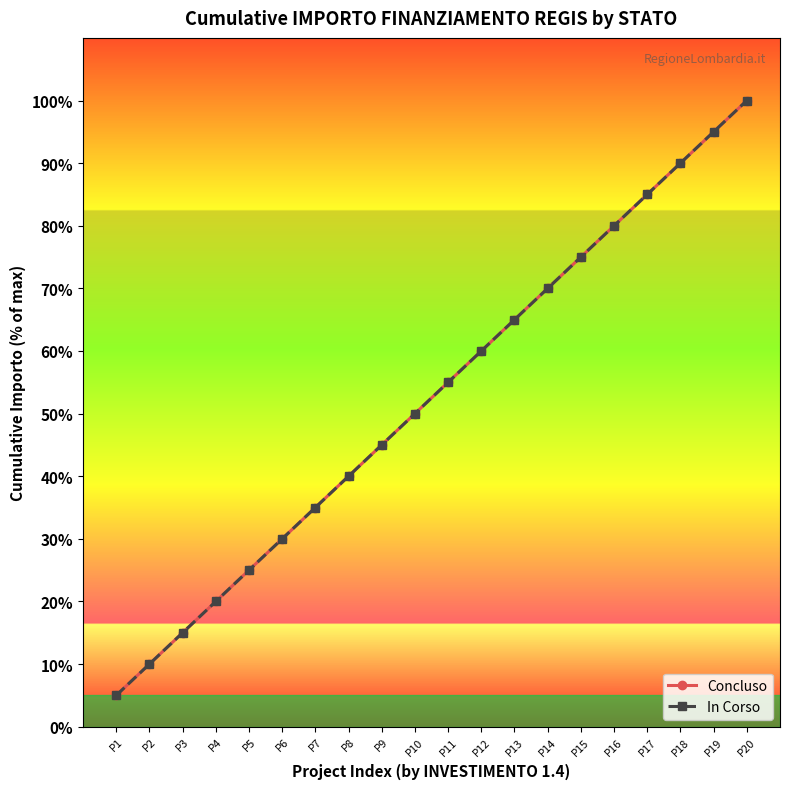

Does the chart have visible grid lines?

No